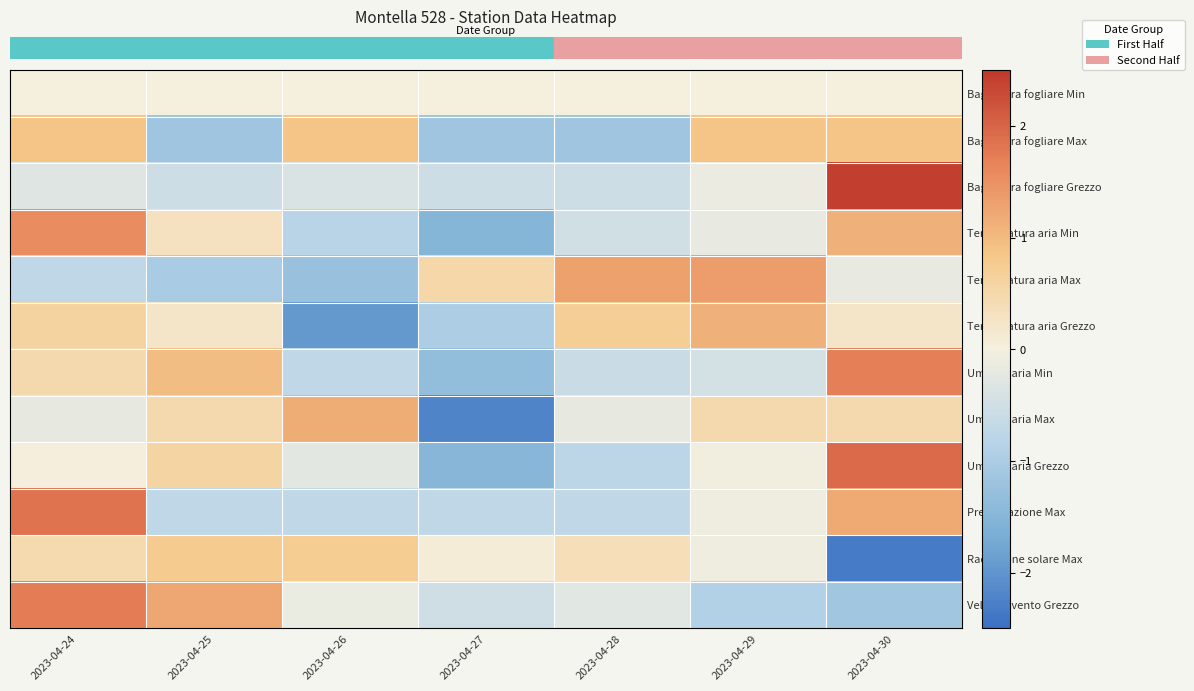

At how many categories does at least one series exceed 0?

7